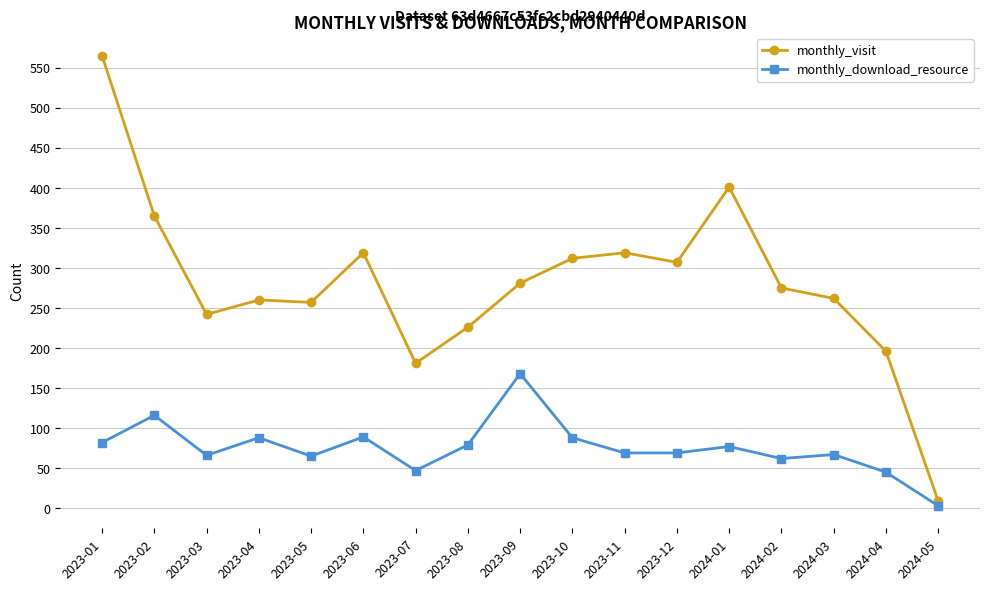

Rank the series by their maximum value, from highest to lowest.

monthly_visit, monthly_download_resource